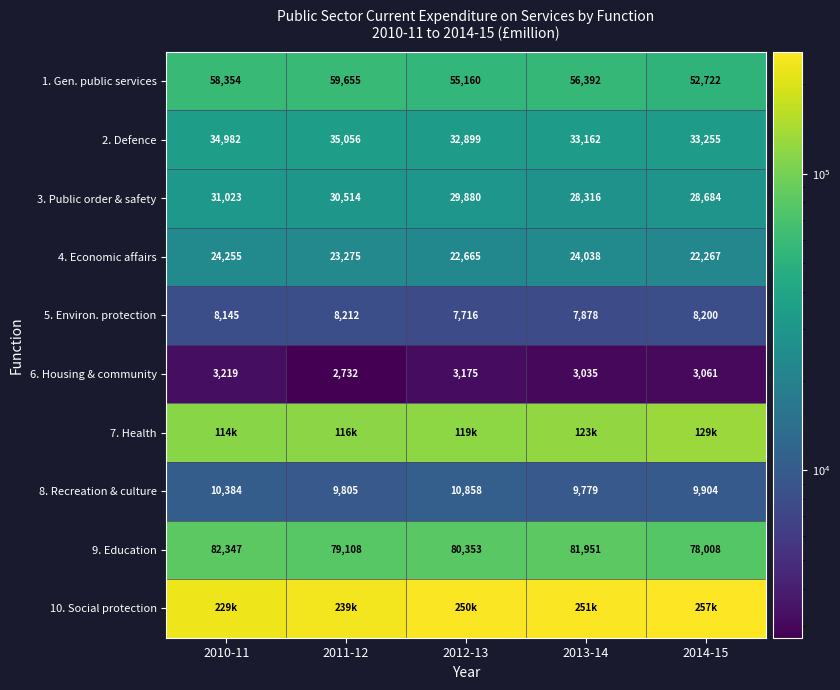

The 4. Economic affairs series shows 22665 at 2012-13. True or false?

True